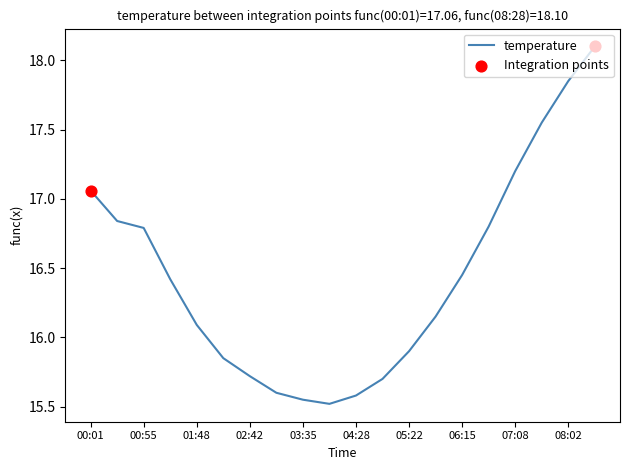

What is the maximum value shown in the chart?

18.1